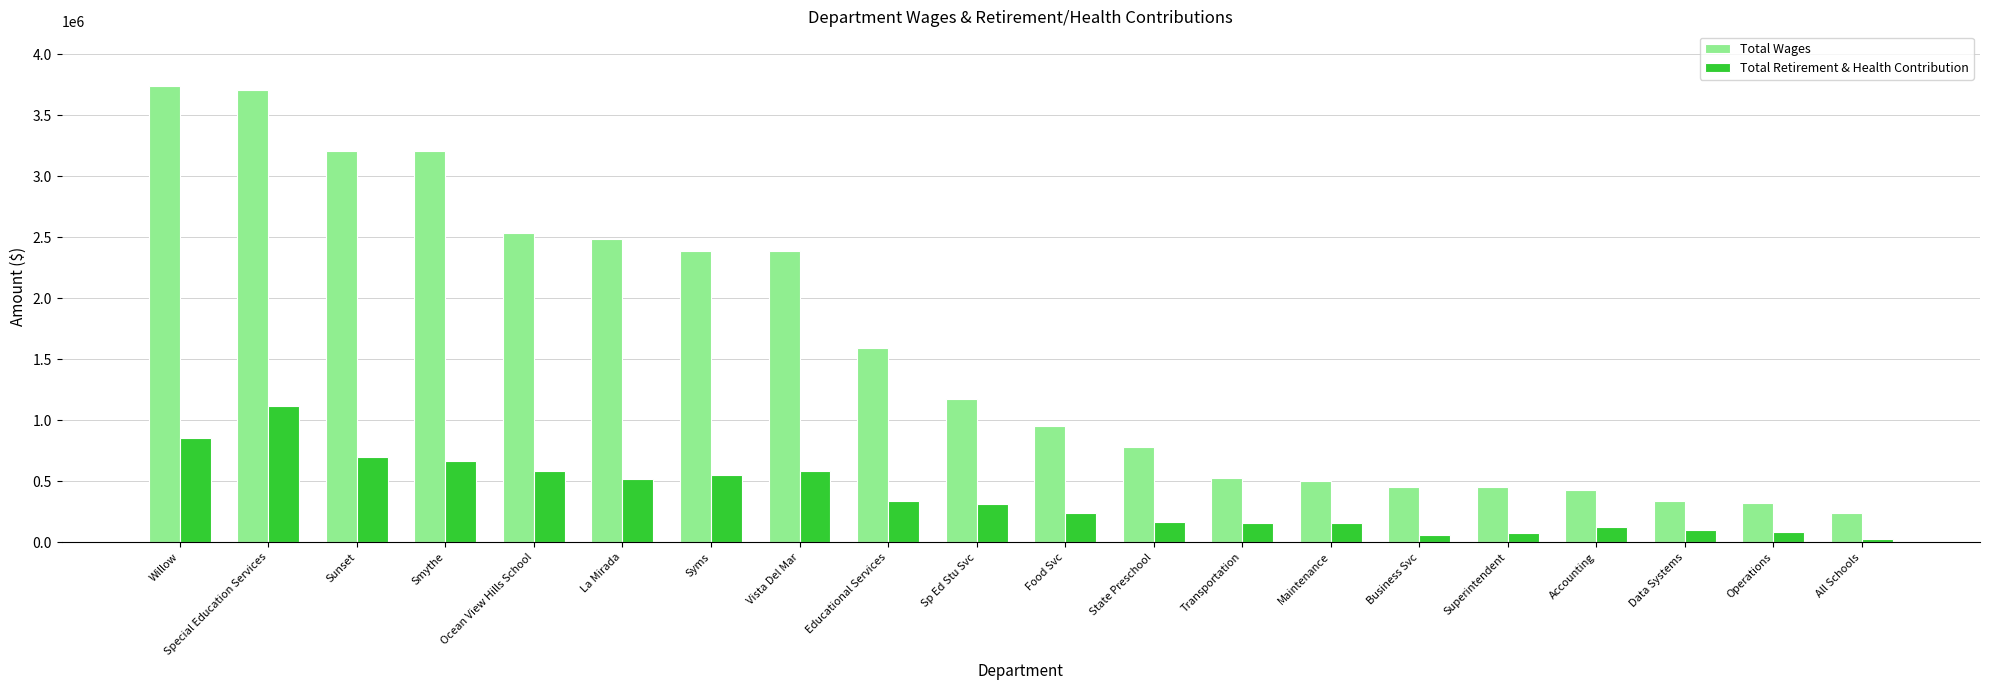

What is the total value across all series at All Schools?

262361